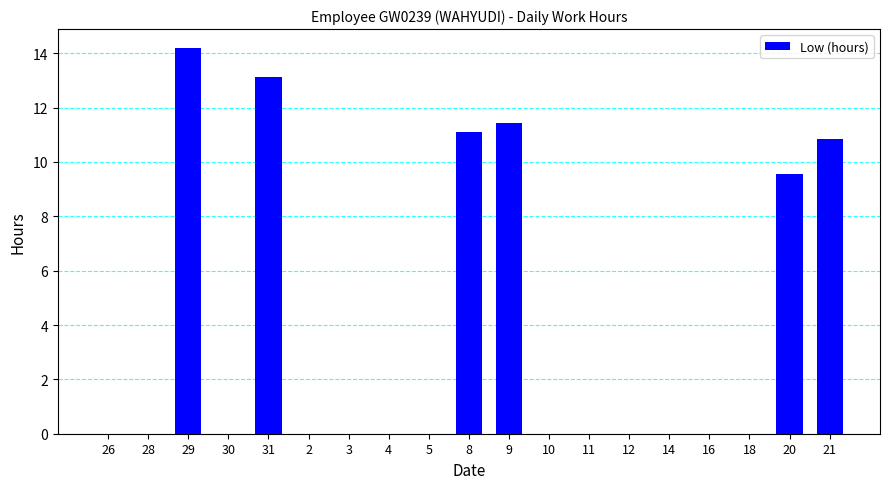

Reading left to right, transcribe all the data shown in this chart.

26=0.0	28=0.0	29=14.2	30=0.0	31=13.1	2=0.0	3=0.0	4=0.0	5=0.0	8=11.1	9=11.4	10=0.0	11=0.0	12=0.0	14=0.0	16=0.0	18=0.0	20=9.6	21=10.8